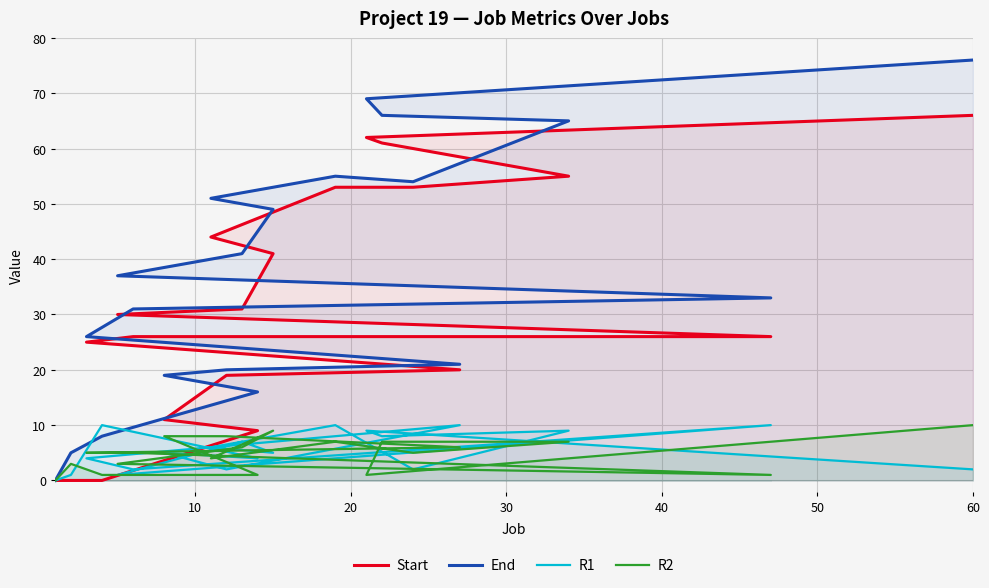

What is the sum of all R2 values?

97